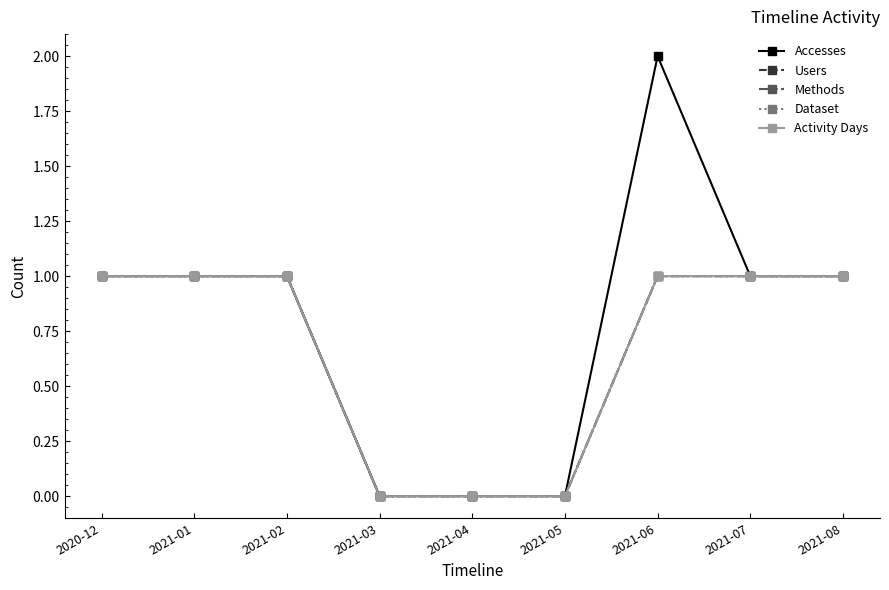

What is the label of the 1st point from the left?

2020-12